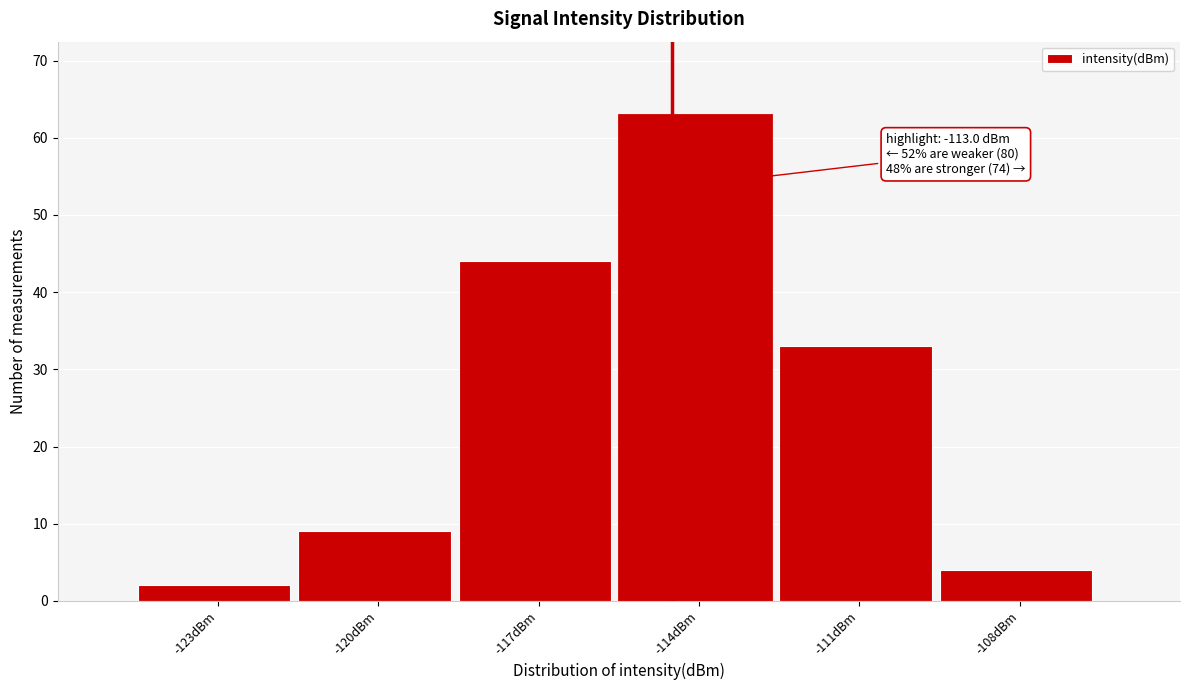

Reading left to right, extract all data points from this chart.

2	9	44	63	33	4